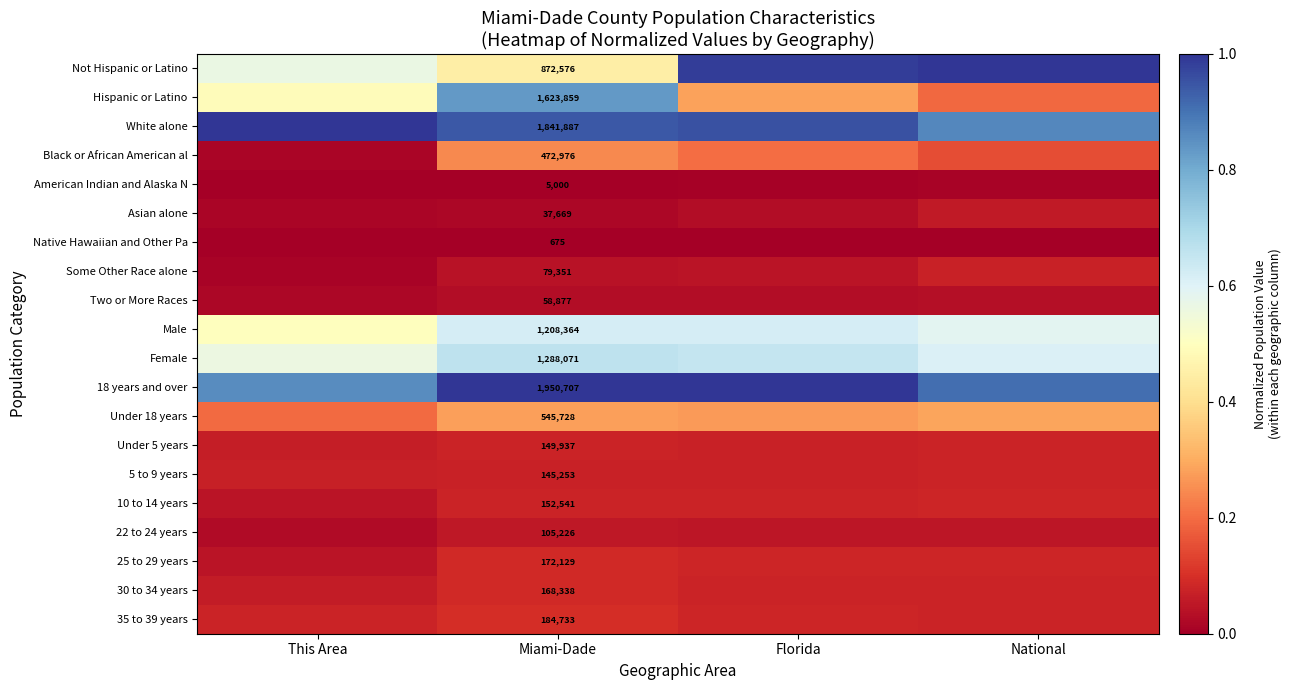

Count the number of categories in the chart.

4